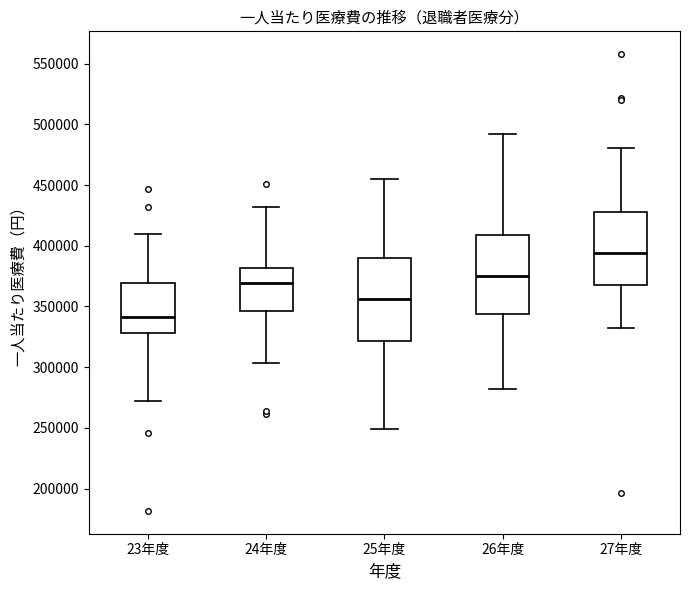

Reading left to right, transcribe this box plot: for each box, give where its median line is, the range the box spans, and where its two whiskers end, as read against the y-axis. The values are not printed on the chart, so give them approximately, as read against the axis.

23年度: median 340000, box 330000 to 370000, whiskers 270000 to 410000
24年度: median 370000, box 345000 to 380000, whiskers 305000 to 430000
25年度: median 355000, box 320000 to 390000, whiskers 250000 to 455000
26年度: median 375000, box 345000 to 410000, whiskers 280000 to 490000
27年度: median 395000, box 370000 to 430000, whiskers 335000 to 480000